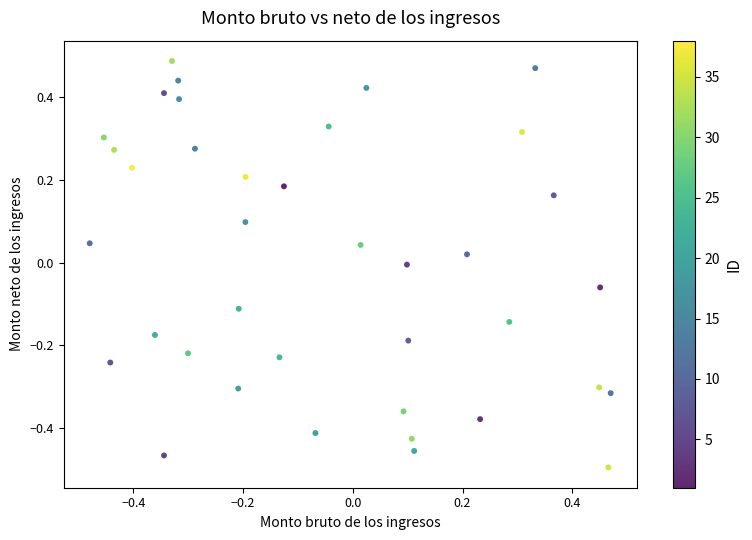

What is the range of Y values (max minus min)?

1.0